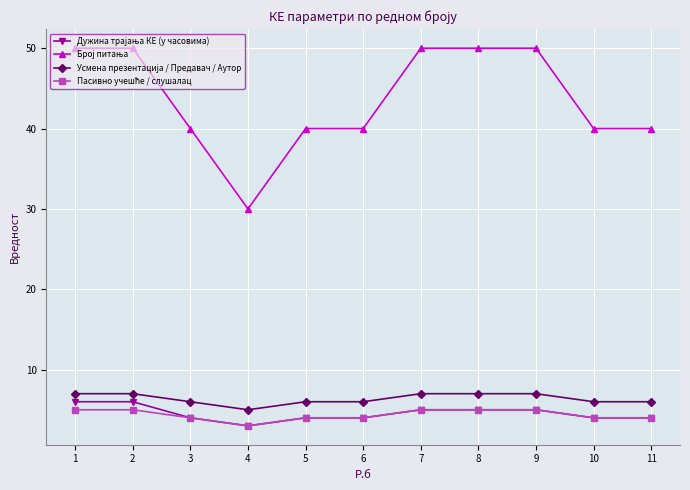

What is the difference between the highest and lowest values at 1?

45